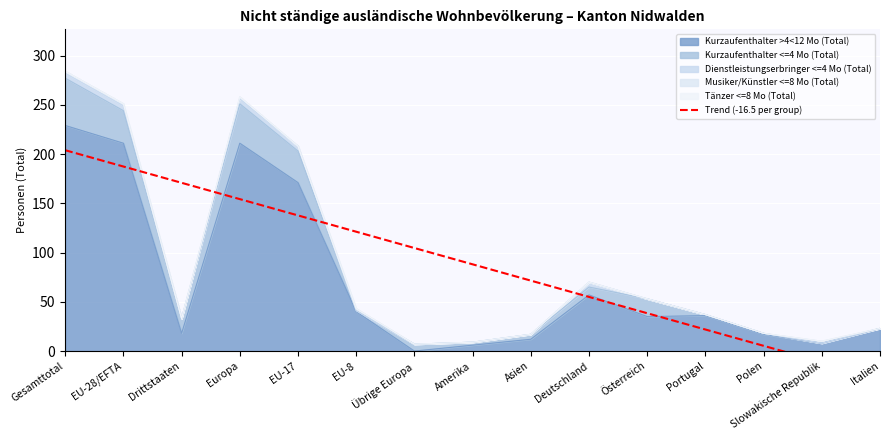

What is the change in value from EU-8 to Amerika?

-33.1